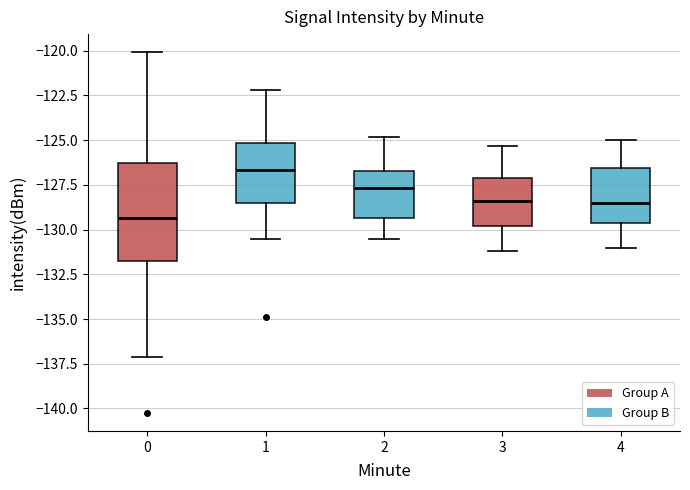

Which box's median line is the highest?

1